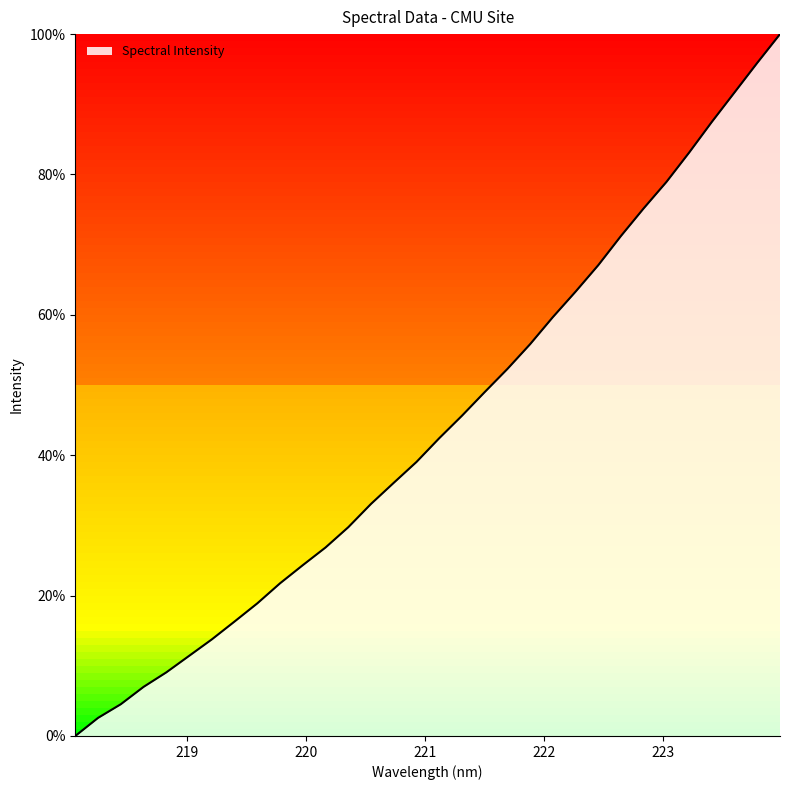

What is the difference between the maximum and minimum values?

100.0